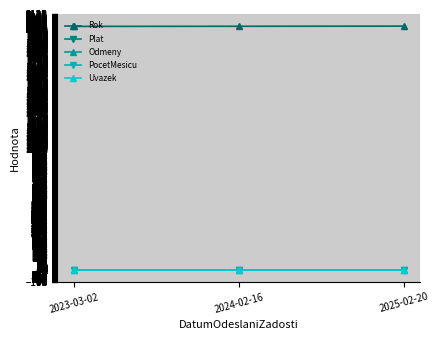

What is the label of the 3rd point from the right?

2023-03-02